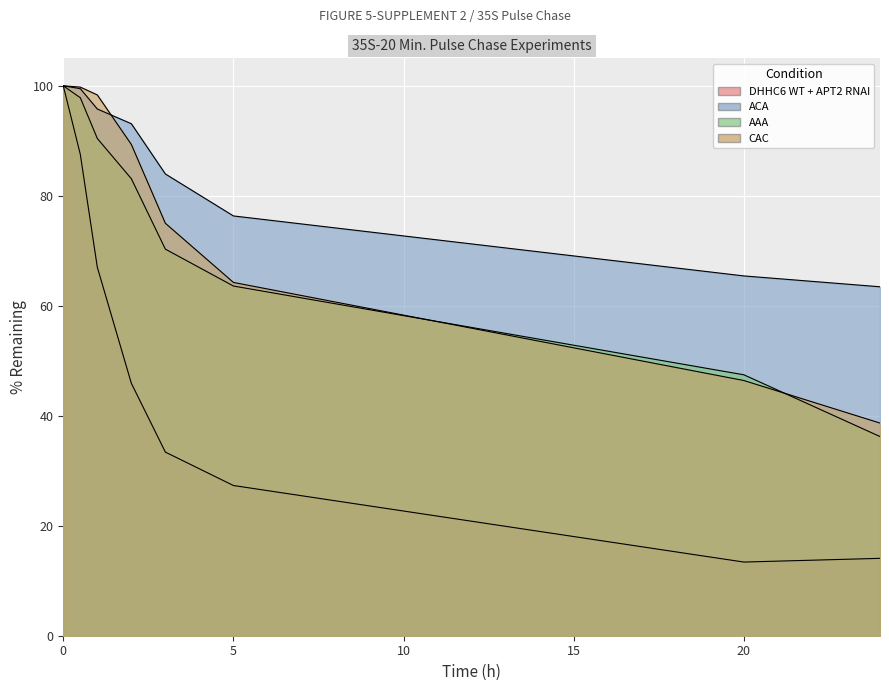

At which category does DHHC6 WT + APT2 RNAI reach its first local valley?

20